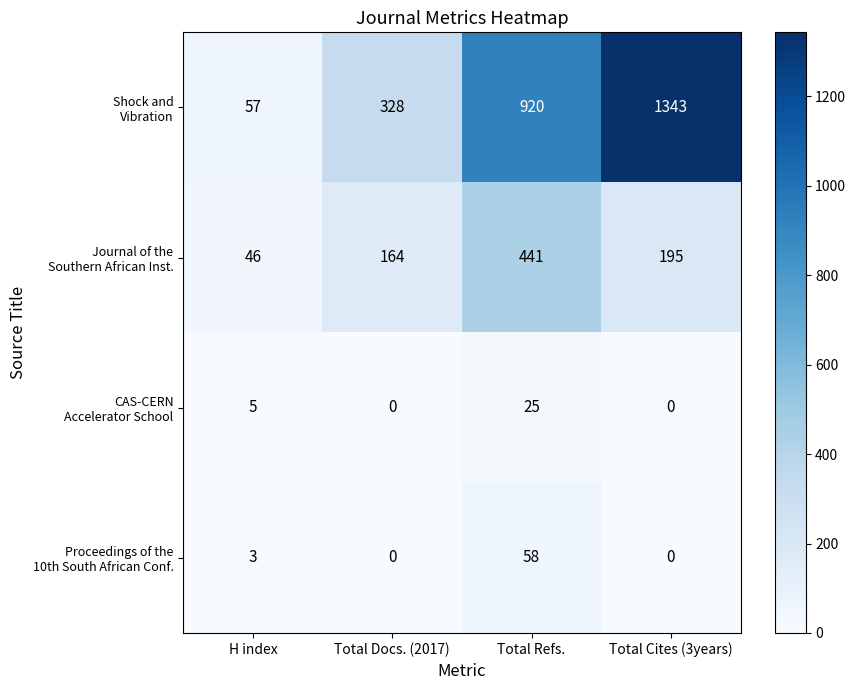

At which category is the sum across all series the highest?

Total Cites (3years)